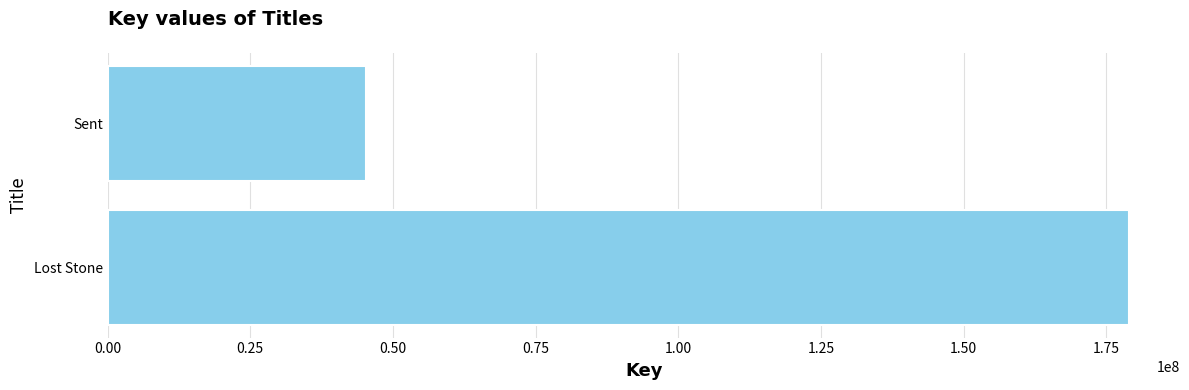

Rank the categories by value from highest to lowest.

Lost Stone, Sent